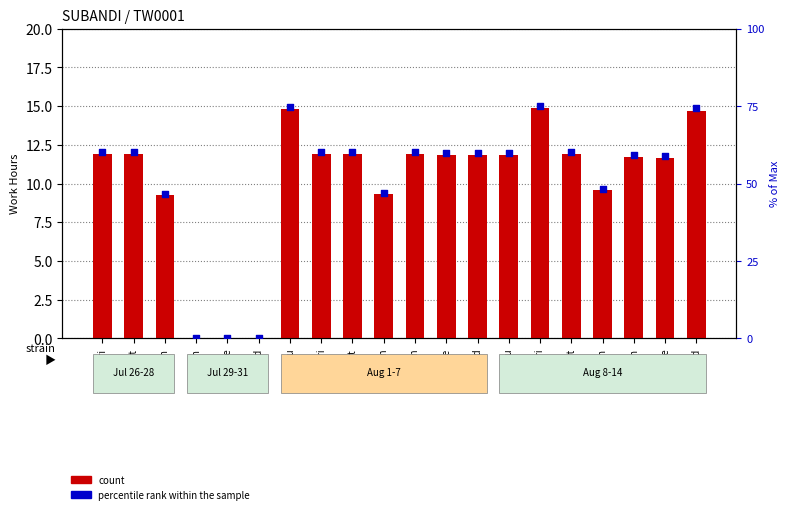

At which category is the sum across all series the highest?

9-Fri